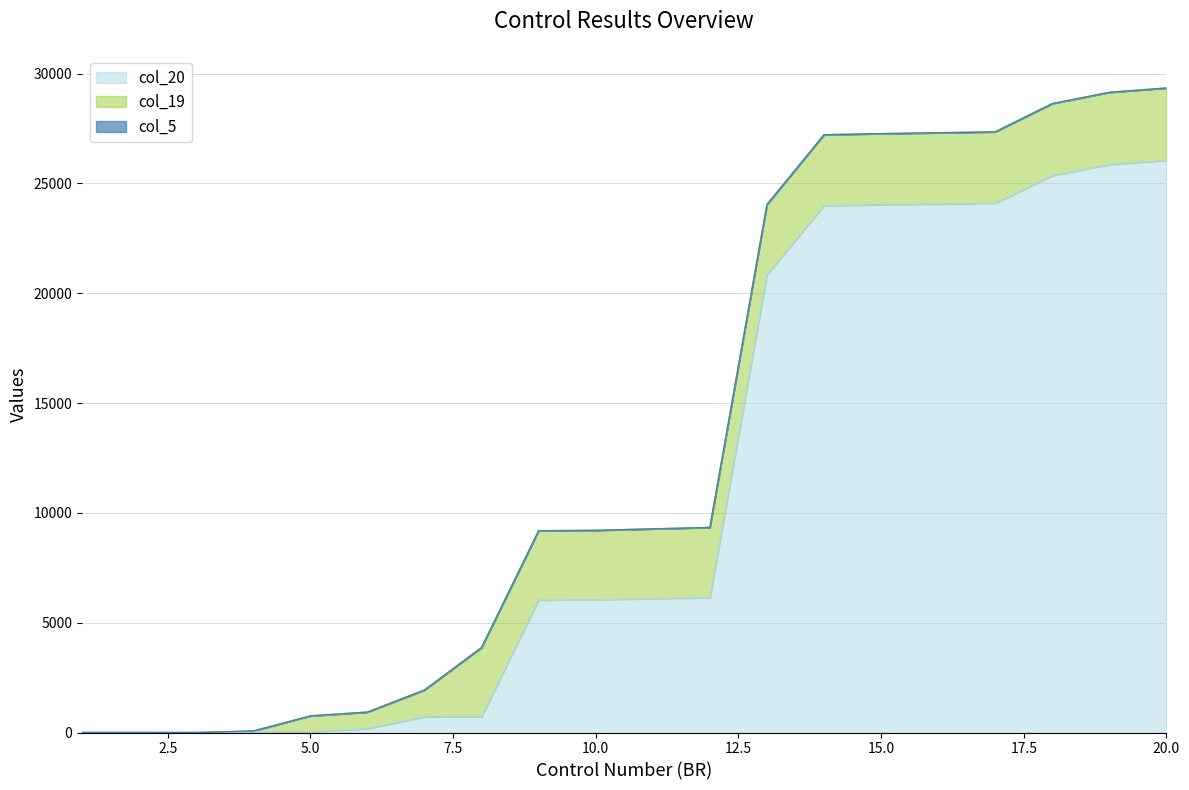

Where is col_5 nearest to the value 2?

2